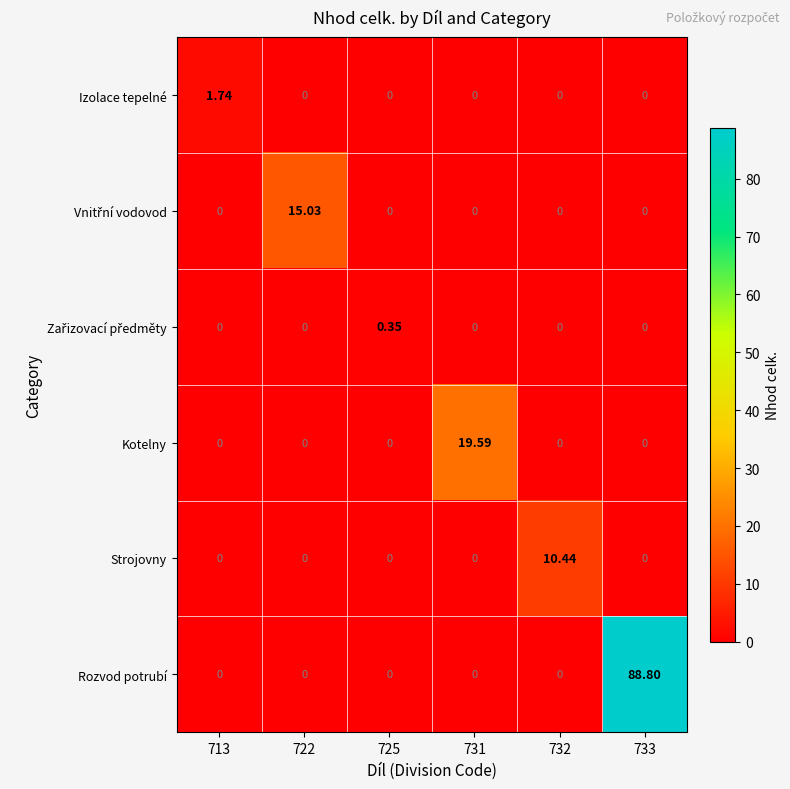

Which series changed the most between 732 and 733?

Rozvod potrubí